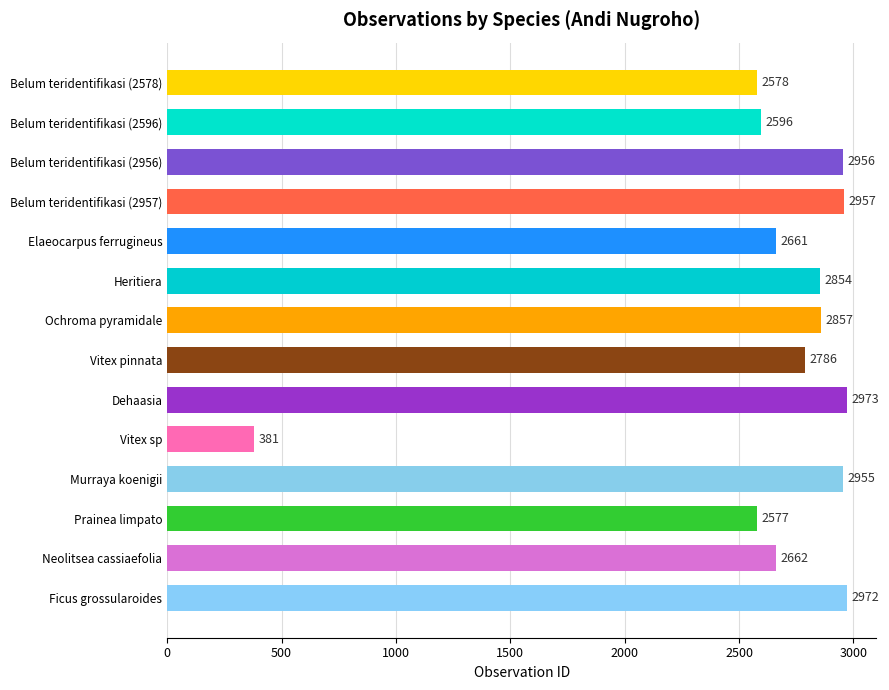

Are the bars horizontal?

Yes